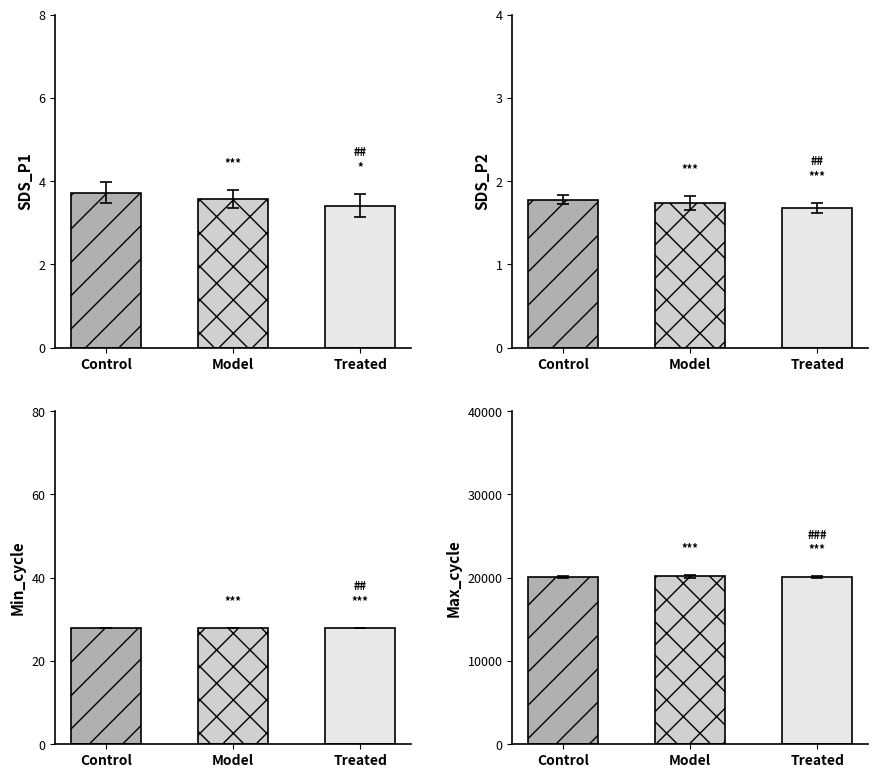

Rank the series by their maximum value, from lowest to highest.

SDS_P2, SDS_P1, Min_cycle, Max_cycle